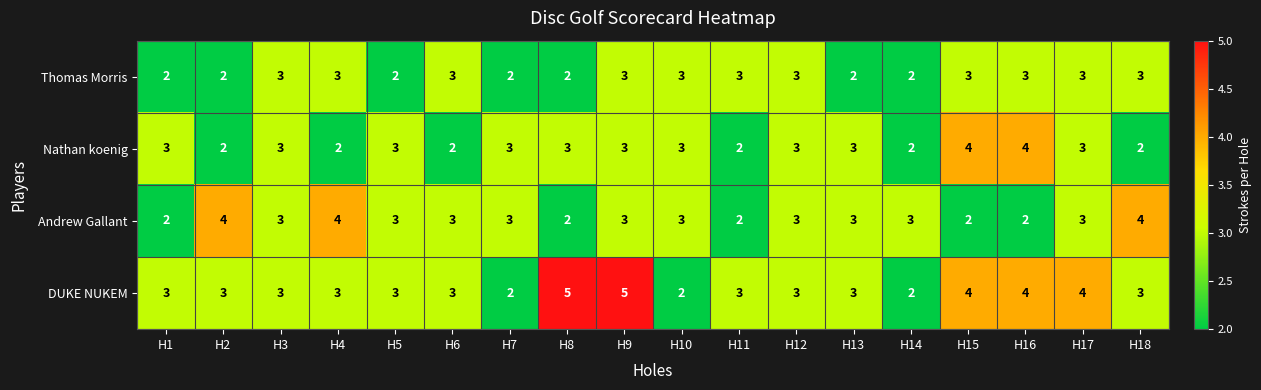

What is the maximum value for Andrew Gallant?

4